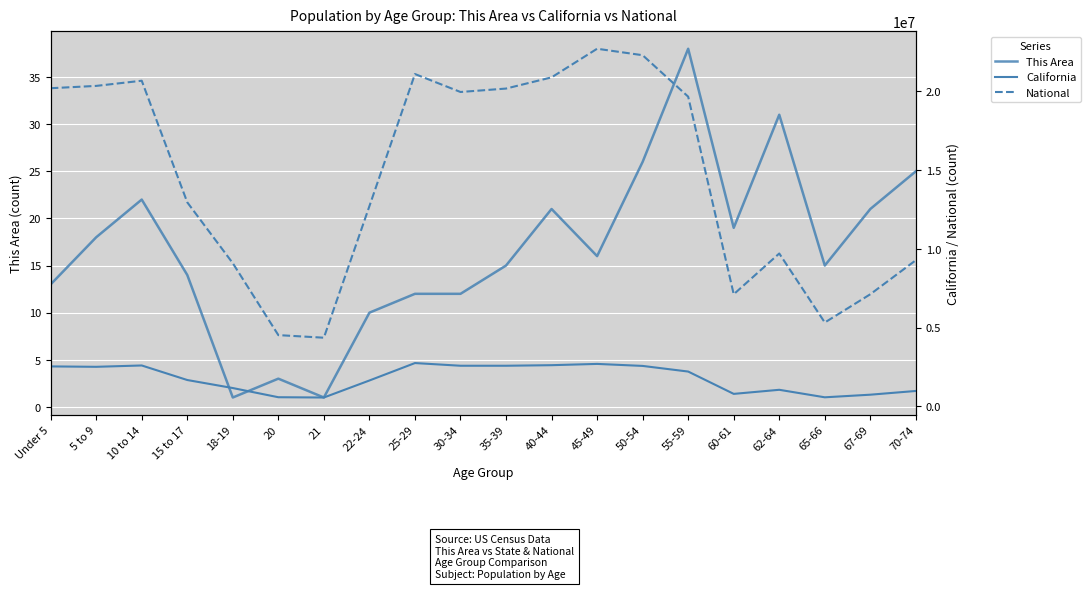

What is the total value across all series at 50-54?

24860703